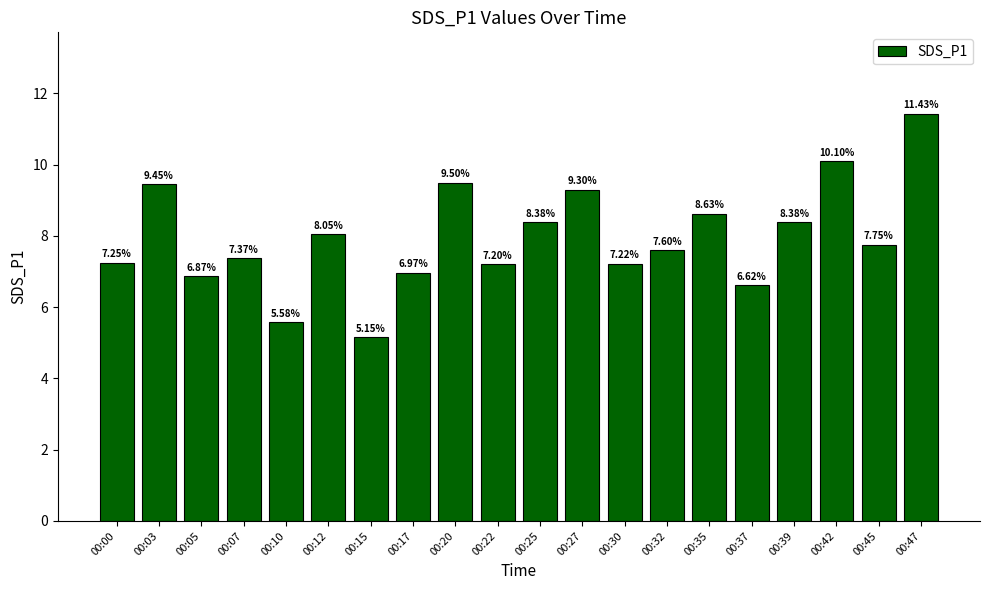

How many data points are less than 7?

5